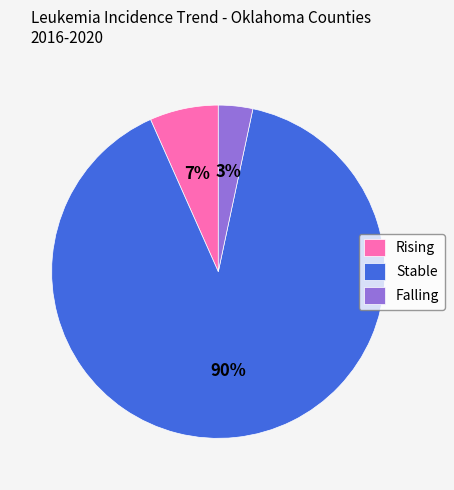

Which has a higher value, Falling or Rising?

Rising